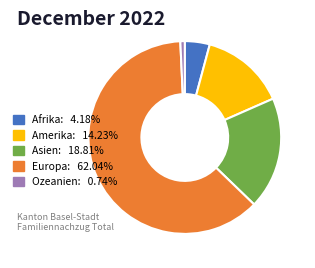

Is the sum of Afrika: 4.18% and Amerika: 14.23% greater than half?

No